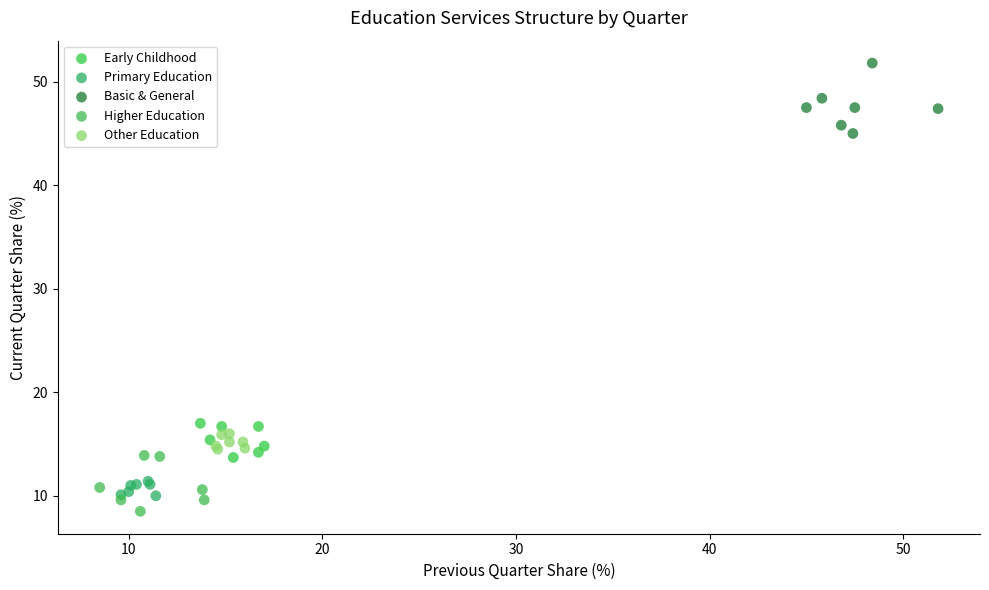

Which series has the largest Y range (max minus min)?

Basic & General